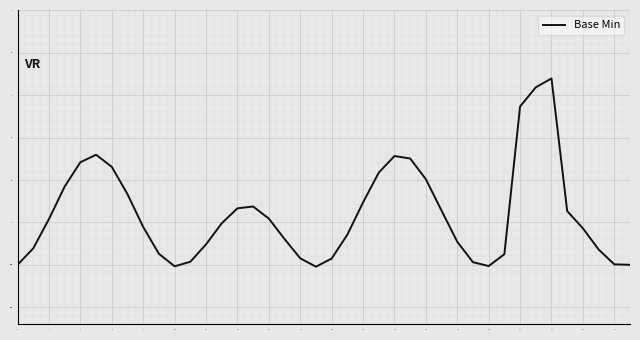

What is the minimum value shown in the chart?

-0.5